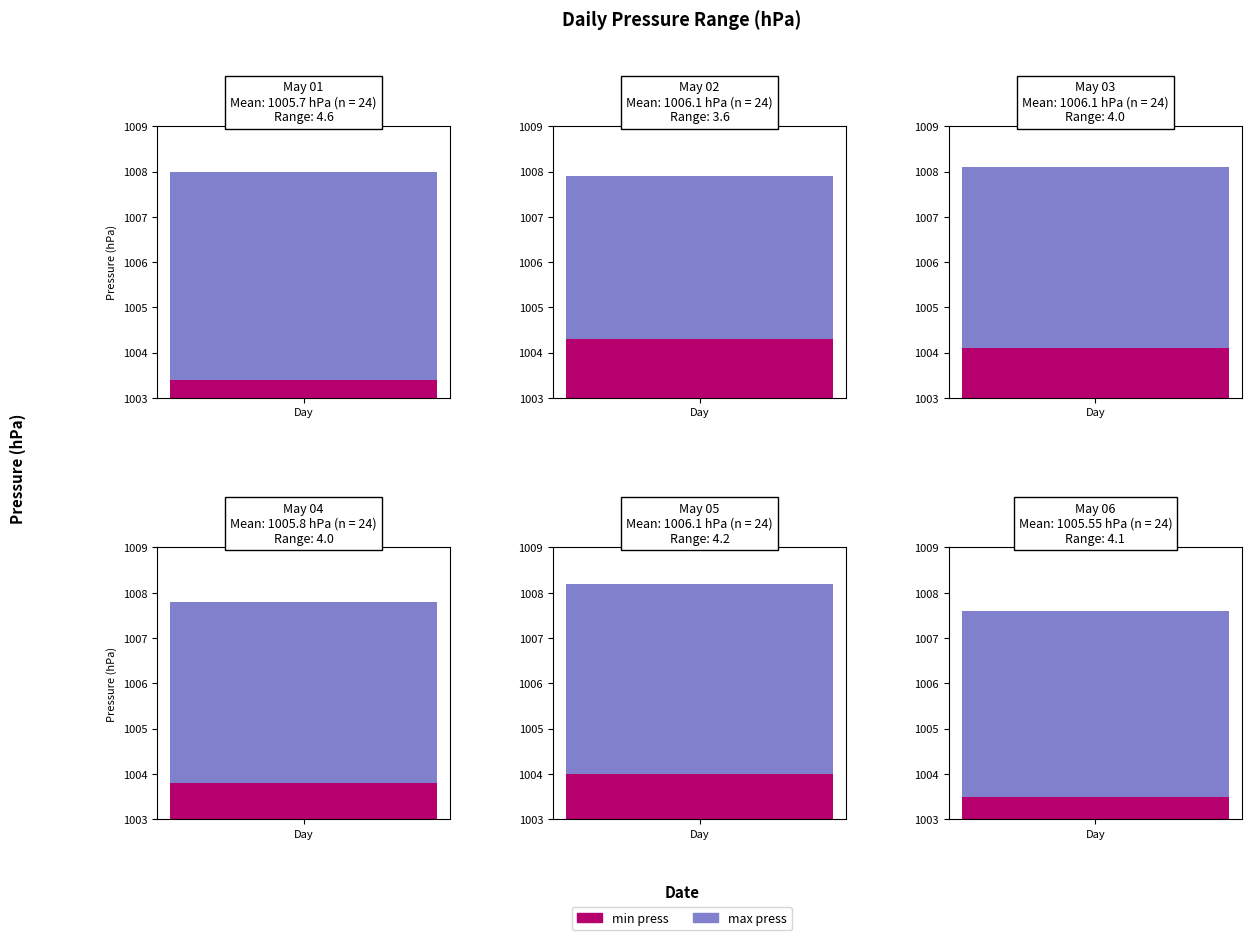

Between 21 and 28, which series saw the biggest shift?

max_press